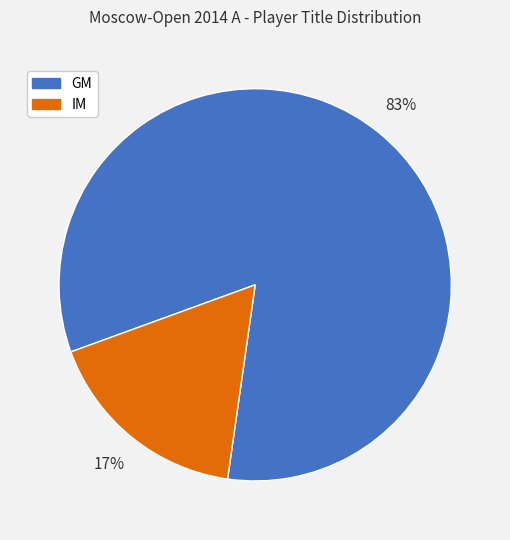

Is there a majority slice in this chart?

Yes